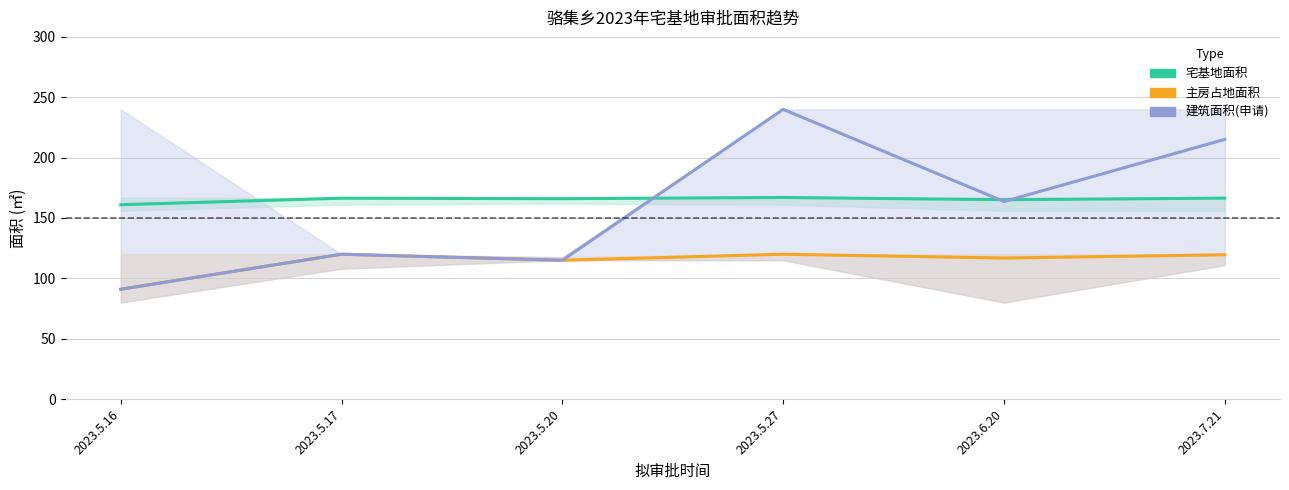

What is the sum of the 建筑面积(申请) values at 2023.5.27 and 2023.5.17?

360.0